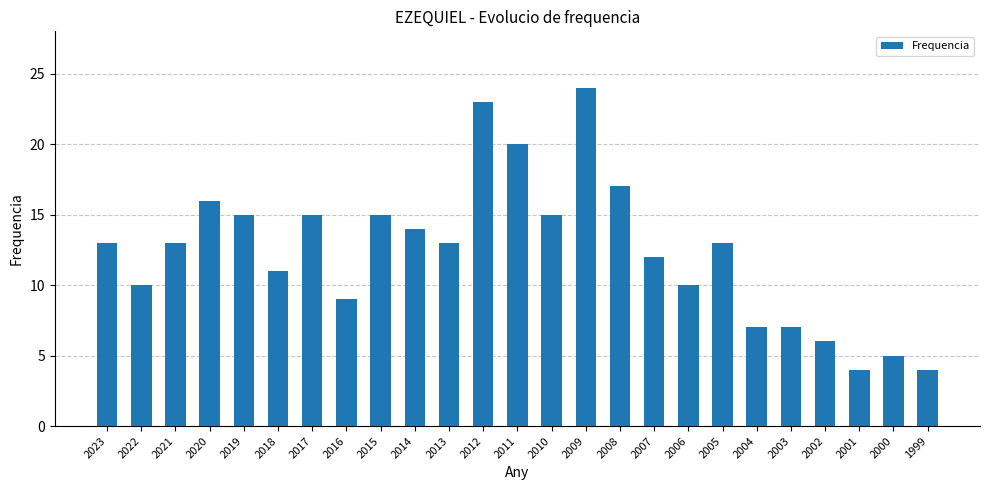

Between 2009 and 2022, which is larger?

2009